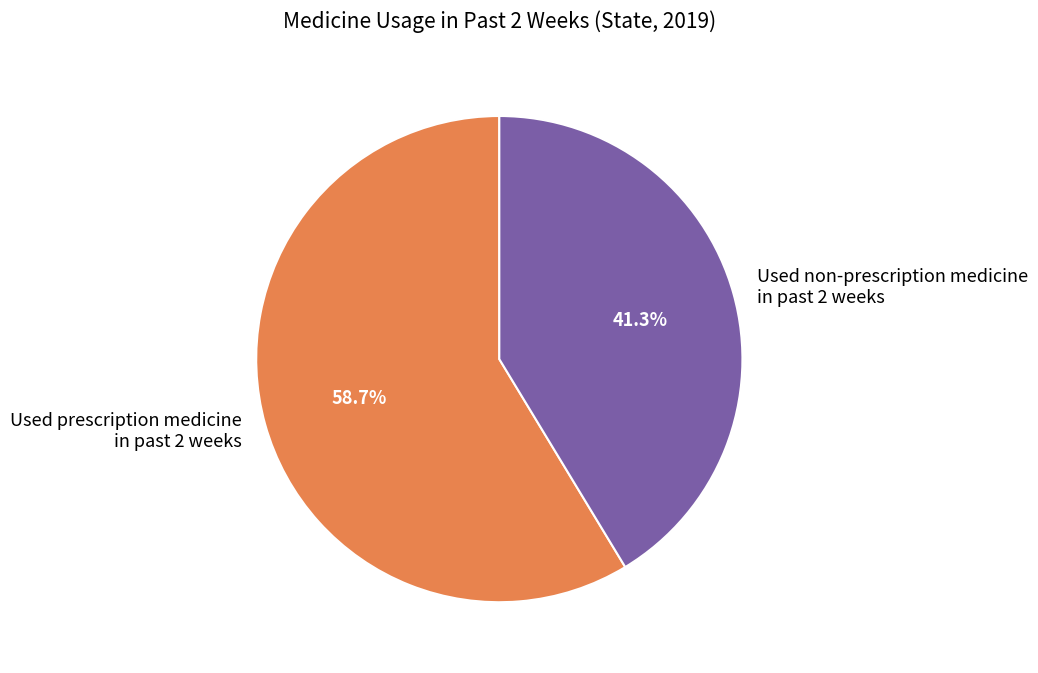

Which slice is the smallest?

Used non-prescription medicine in past 2 weeks